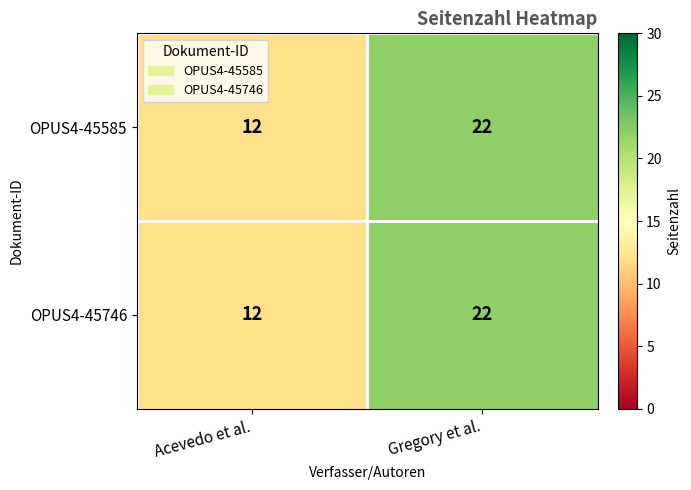

At which category is the sum across all series the highest?

Gregory et al.